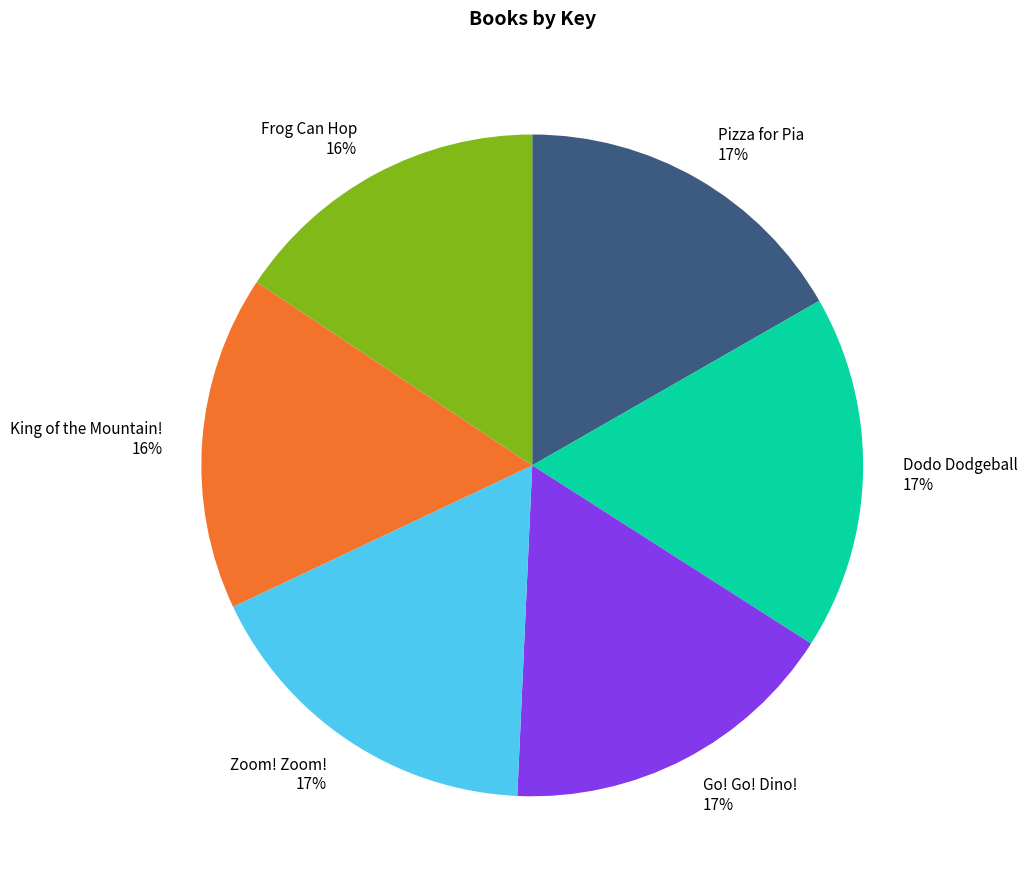

Between Pizza for Pia and Frog Can Hop, which is larger?

Pizza for Pia